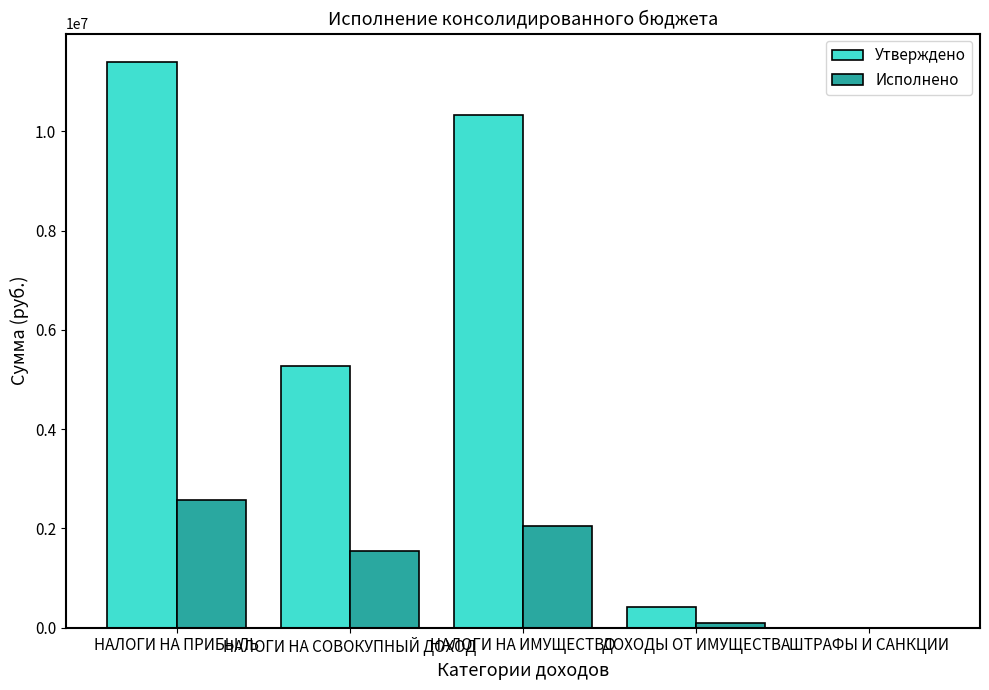

What is the sum of all Утверждено values?

27414500.0